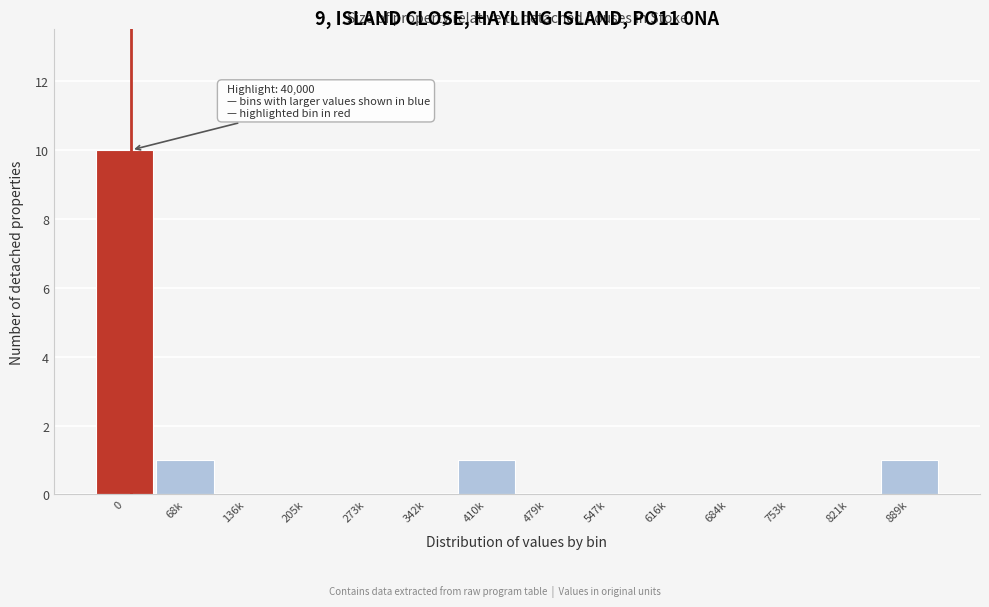

Reading left to right, what are all the values shown in this chart?

0=10	68k=1	136k=0	205k=0	273k=0	342k=0	410k=1	479k=0	547k=0	616k=0	684k=0	753k=0	821k=0	889k=1